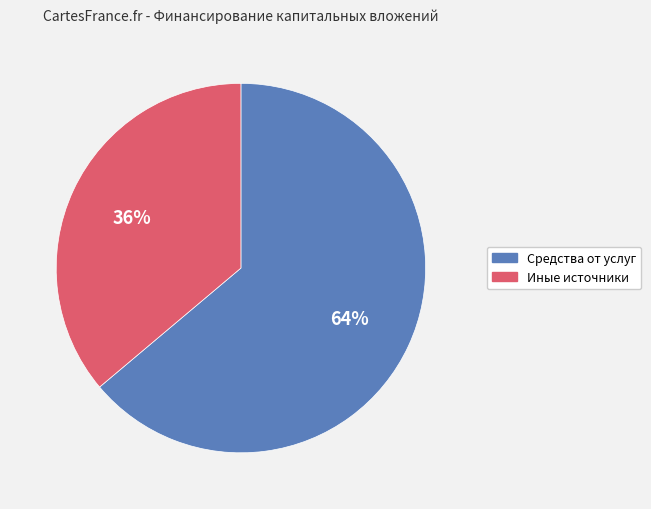

Is there a majority slice in this chart?

Yes